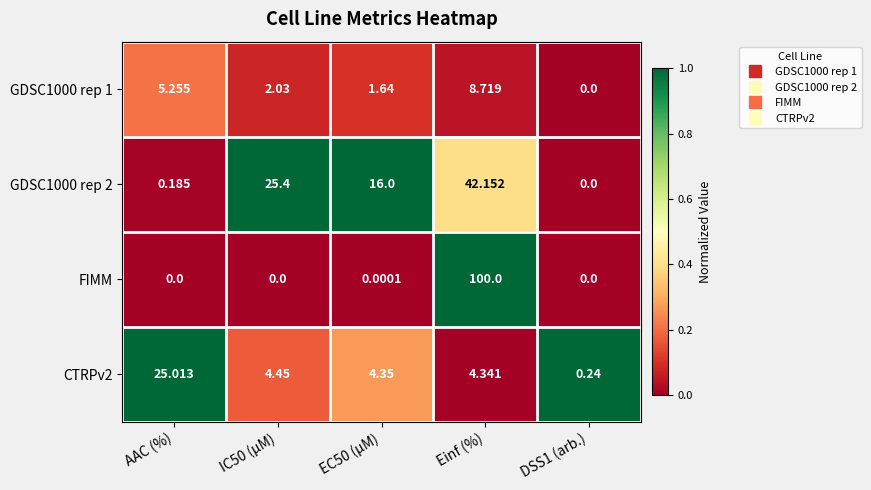

At which label does GDSC1000 rep 2 reach its peak?

Einf (%)